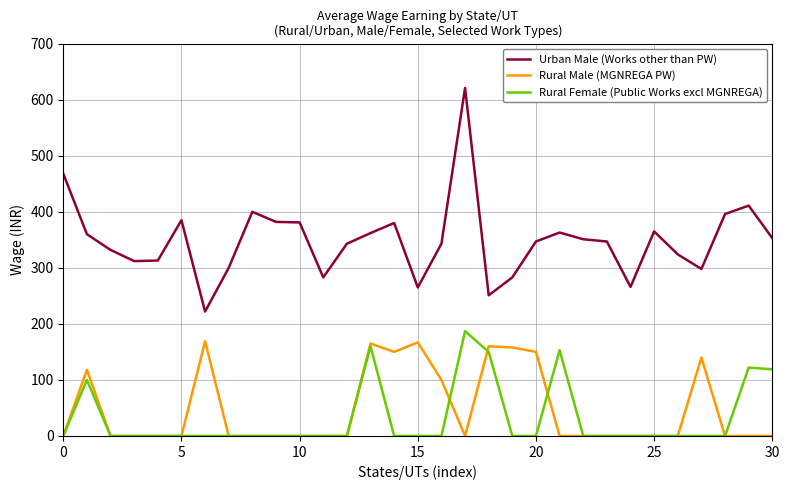

Which series has the largest total across all categories?

Urban Male (Works other than PW)